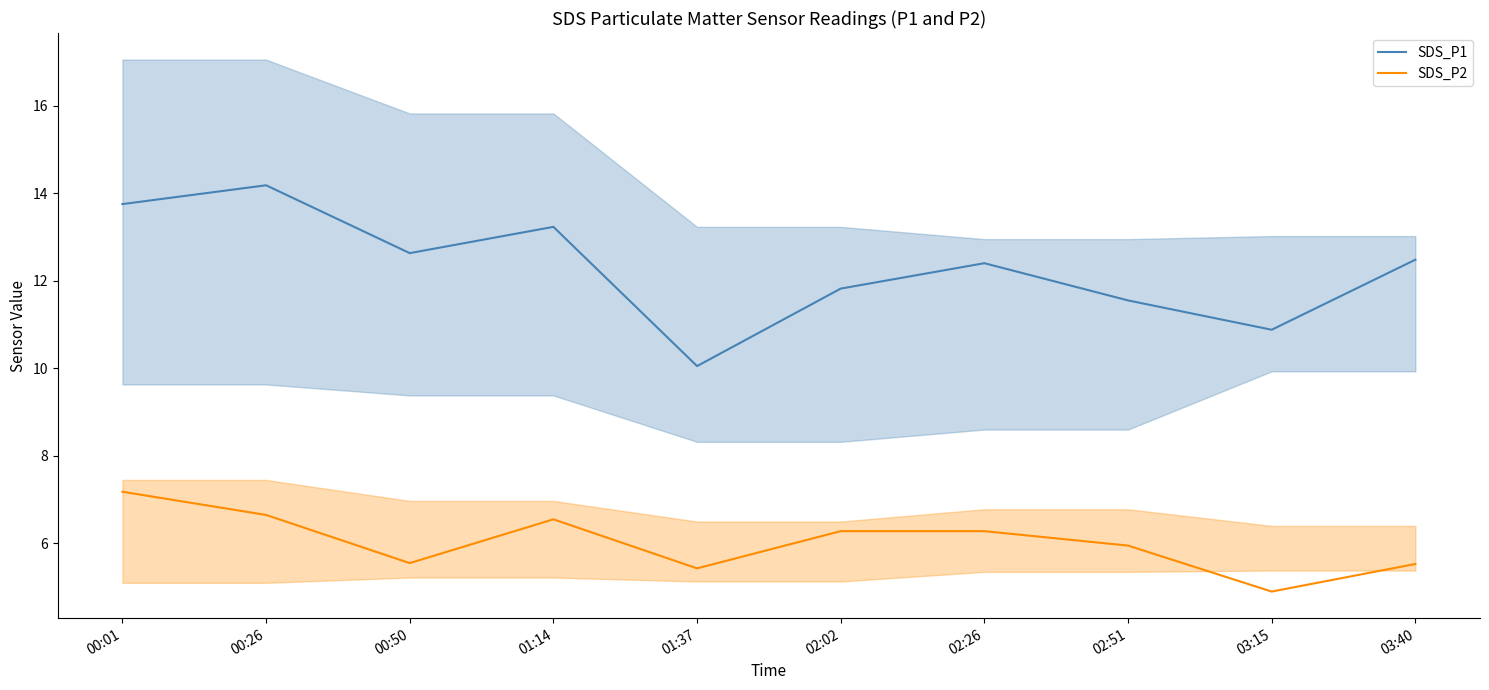

Reading left to right, what are all the values shown in this chart?

SDS_P1: 00:01=13.8	00:26=14.2	00:50=12.6	01:14=13.2	01:37=10.1	02:02=11.8	02:26=12.4	02:51=11.6	03:15=10.9	03:40=12.5
SDS_P2: 00:01=7.2	00:26=6.7	00:50=5.5	01:14=6.5	01:37=5.4	02:02=6.3	02:26=6.3	02:51=6.0	03:15=4.9	03:40=5.5